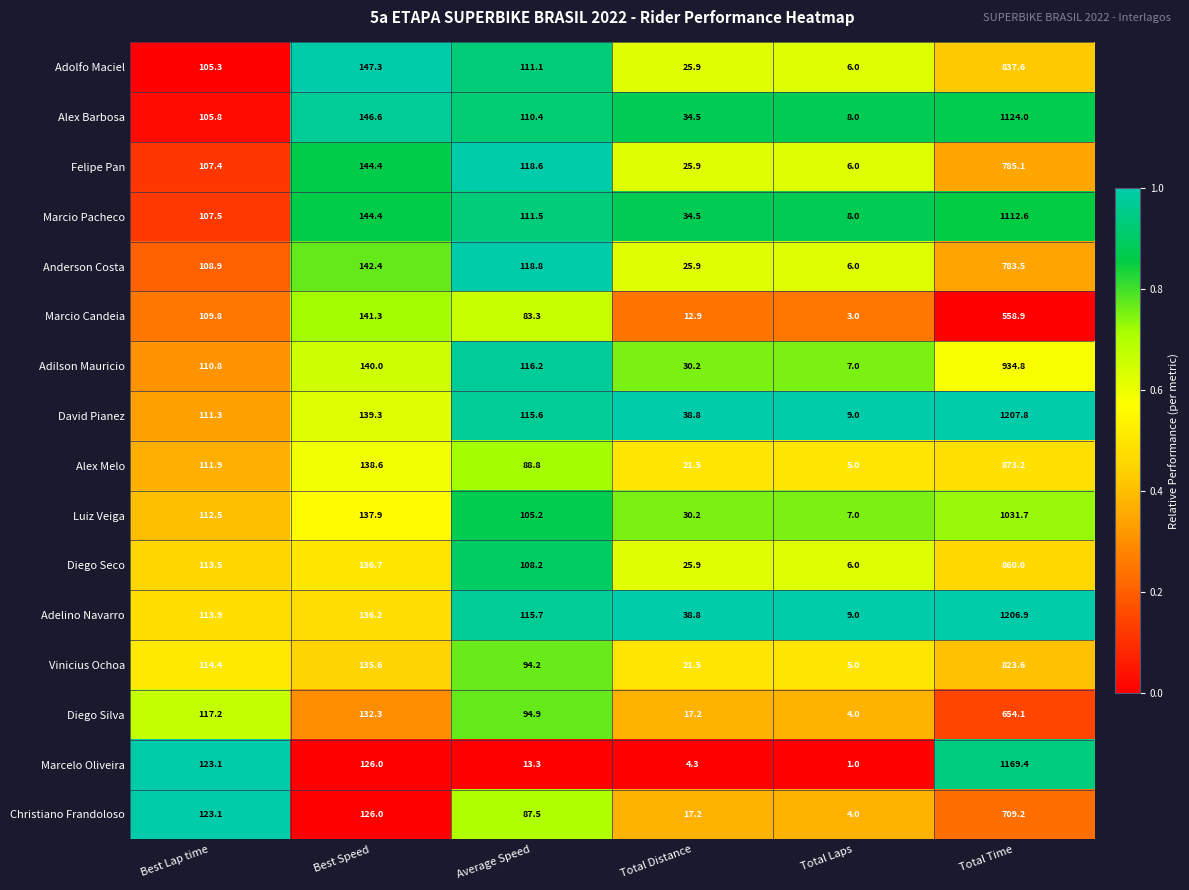

Which series changed the most between Average Speed and Total Distance?

Anderson Costa